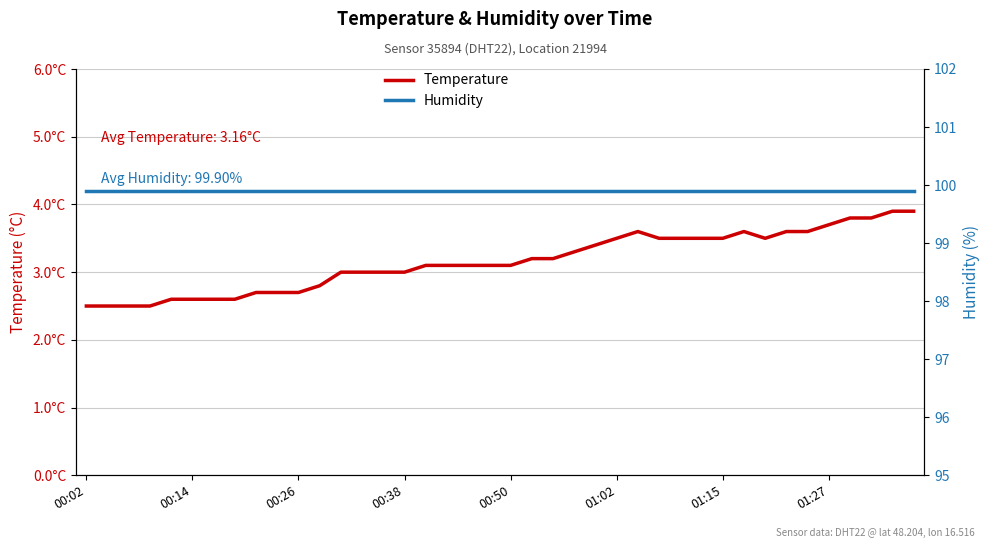

What is the sum of the humidity values at 8 and 14?

199.8